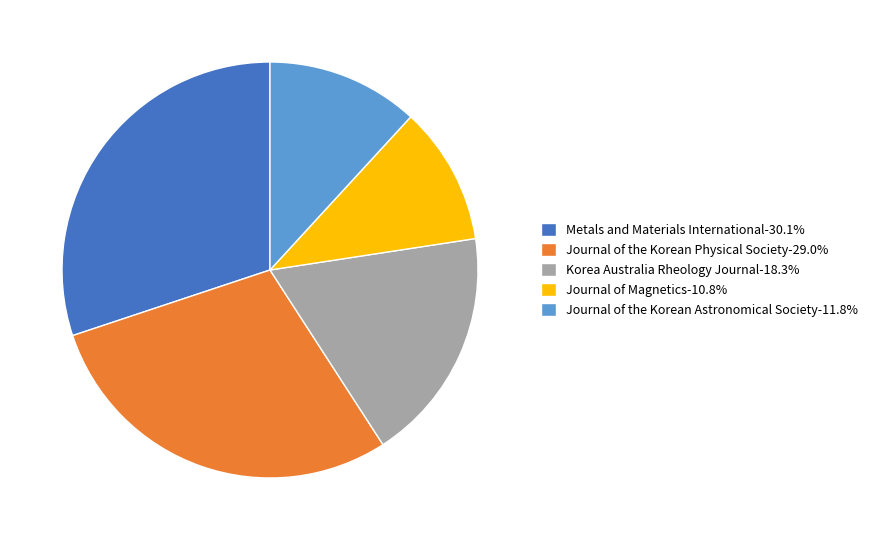

Is the sum of Korea Australia Rheology Journal and Journal of the Korean Astronomical Society greater than half?

No